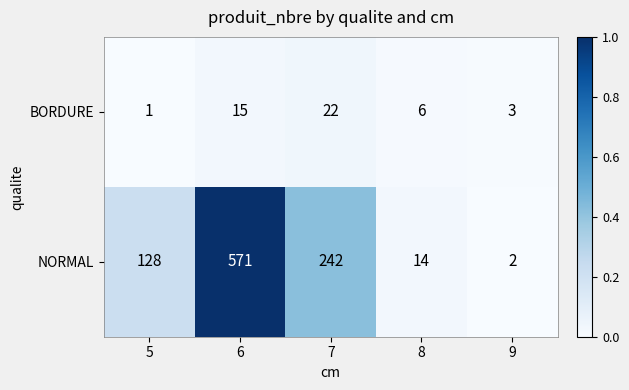

At how many categories does at least one series exceed 98?

3